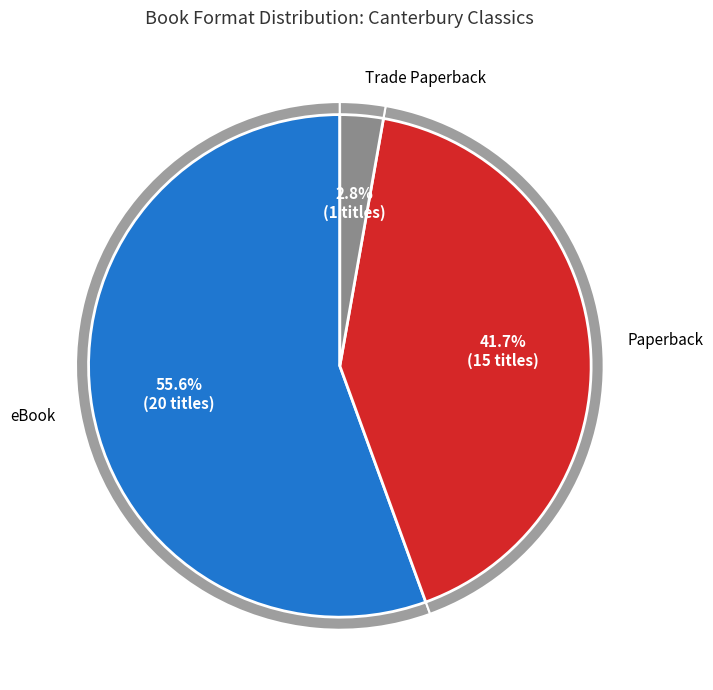

What percentage is the Trade Paperback slice, to the nearest percent?

3%